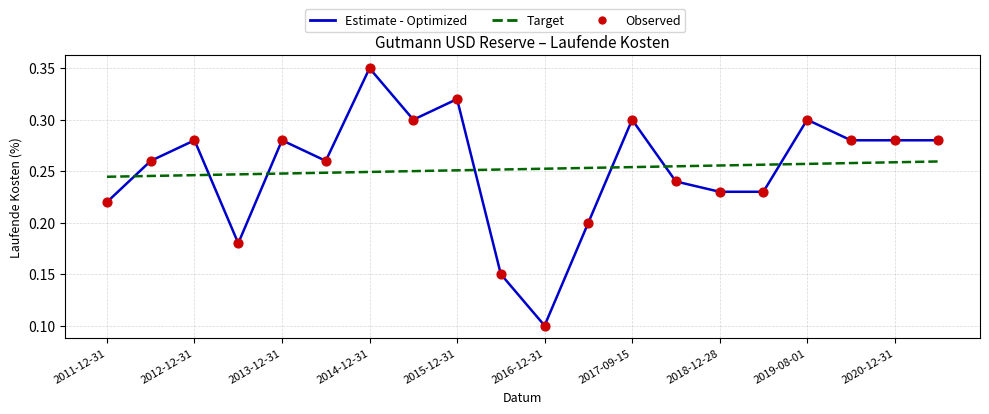

Which series has the widest spread of values?

Estimate - Optimized